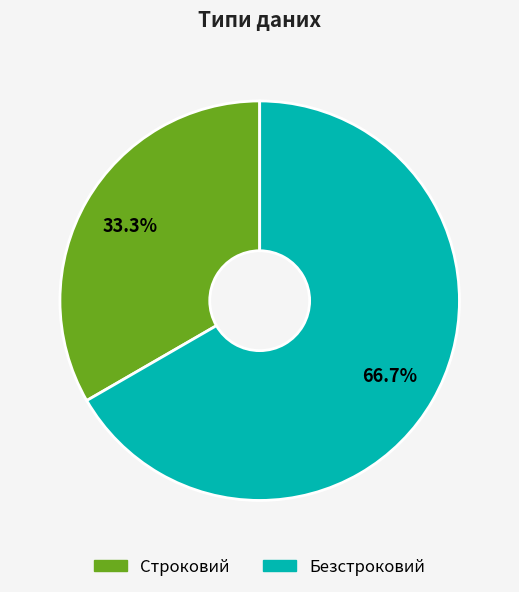

Which slice is the smallest?

Строковий